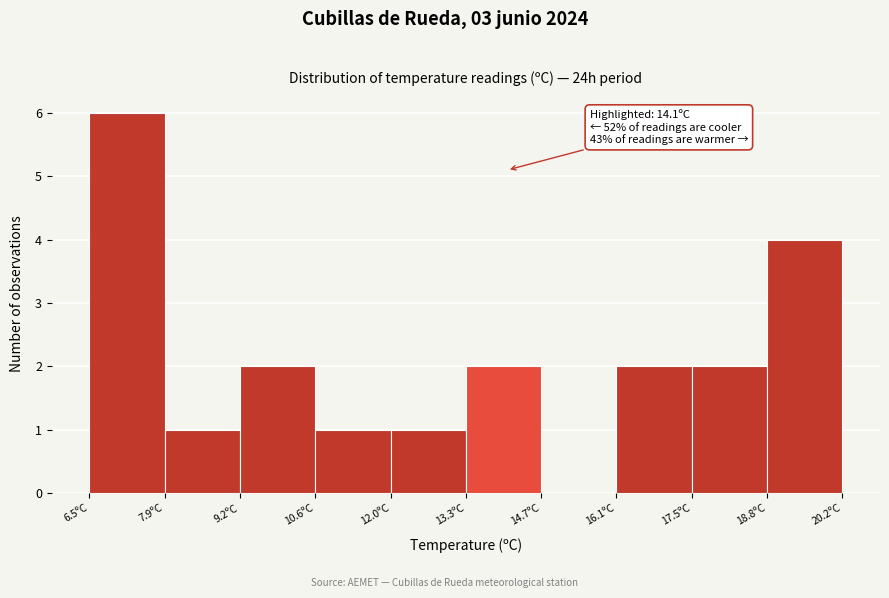

Which range on the x-axis has the tallest bar?

6.6 to 7.8